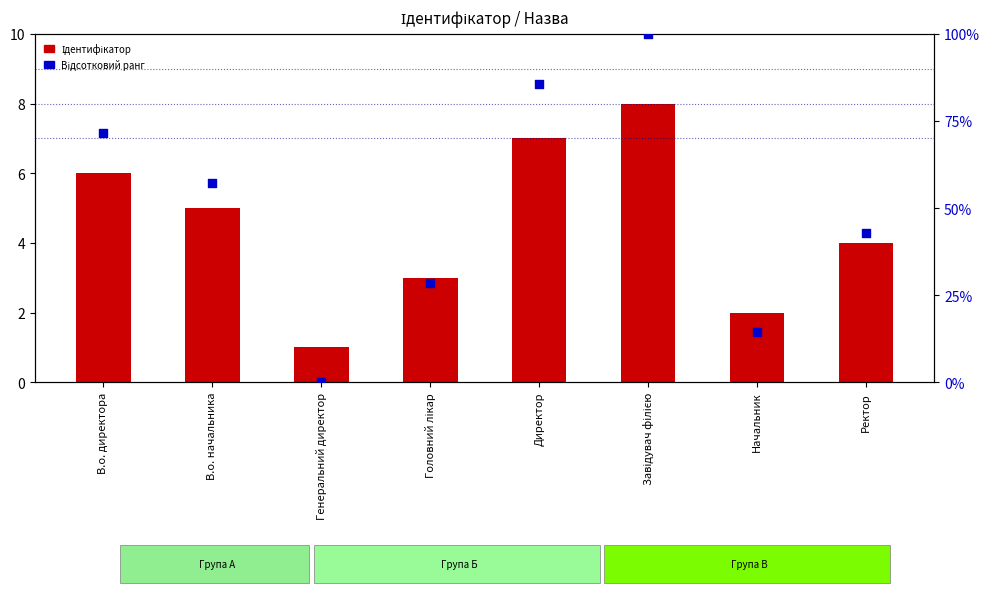

At how many categories does at least one series exceed 94?

1